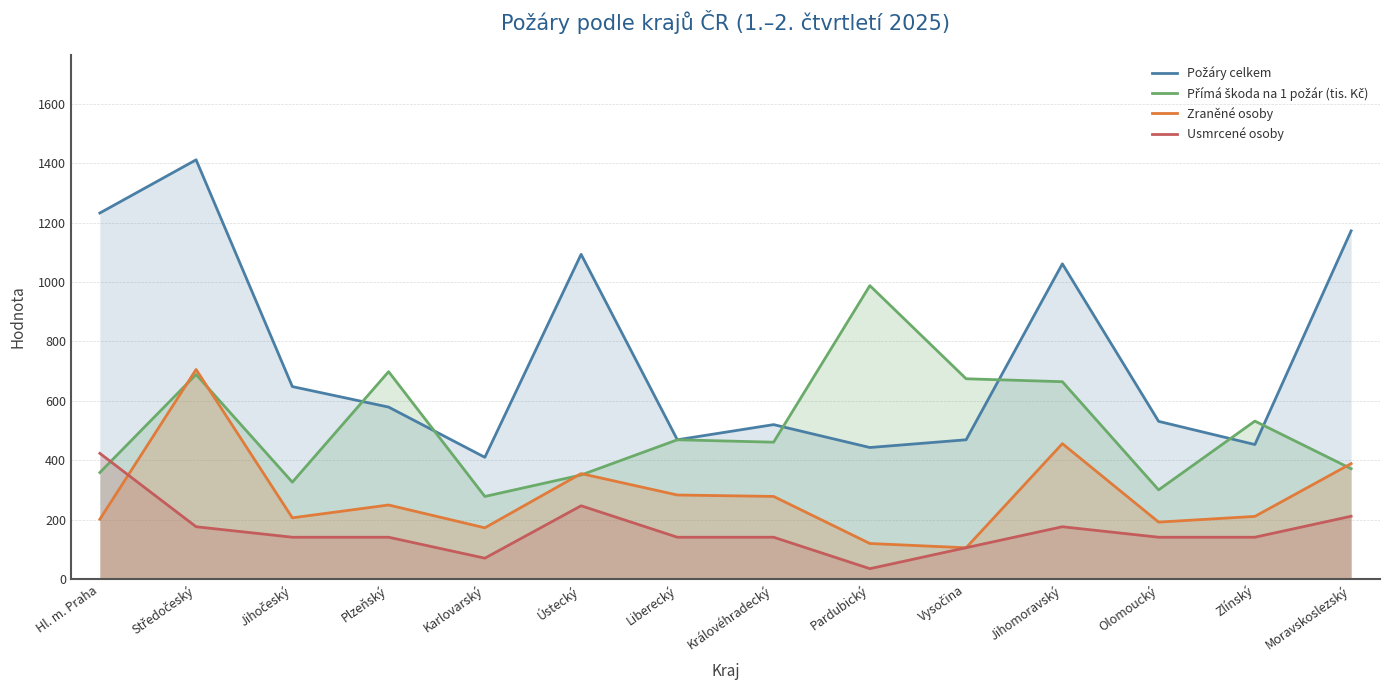

True or false: Přímá škoda na 1 požár (tis. Kč) has more than 1 points higher than both neighbors.

True